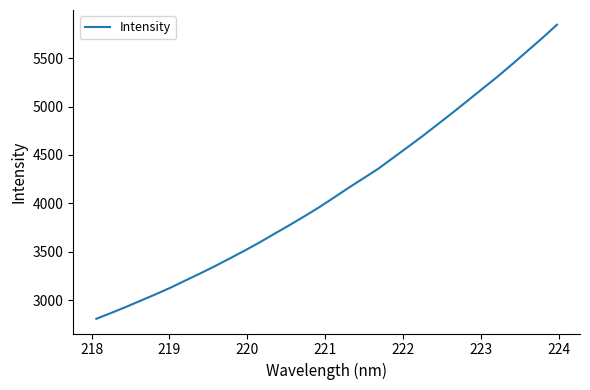

What is the greatest value displayed?

5844.2